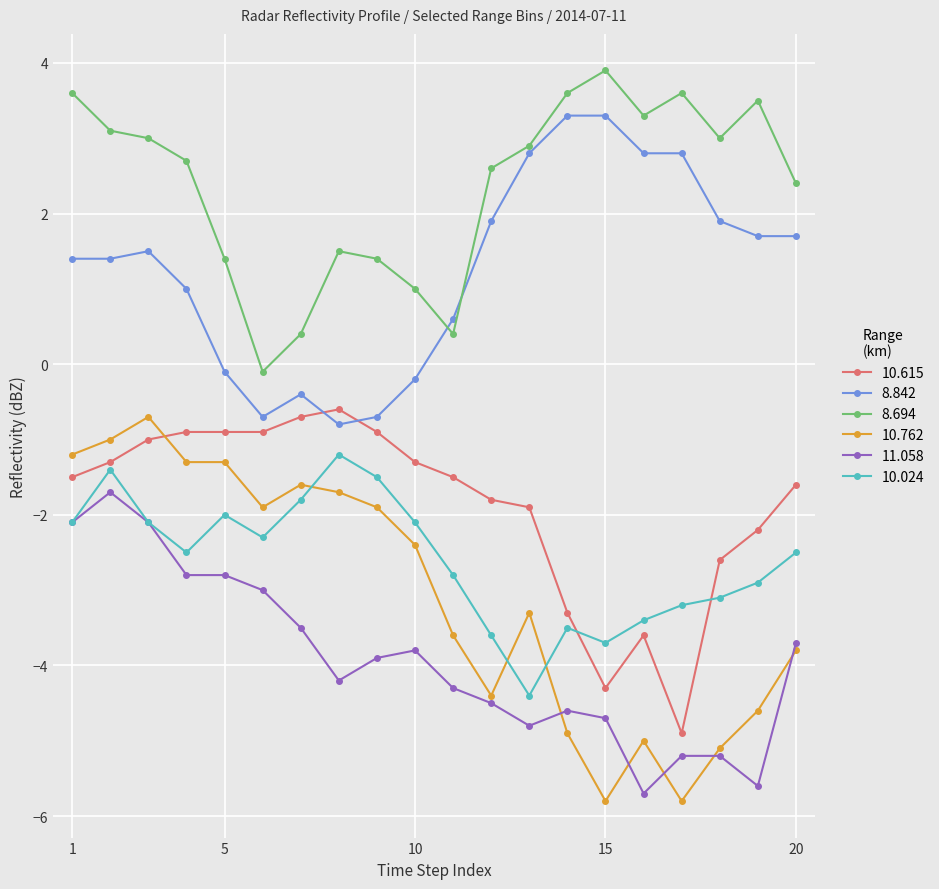

What is the difference between the maximum and minimum values in the 10.615 series?

4.3